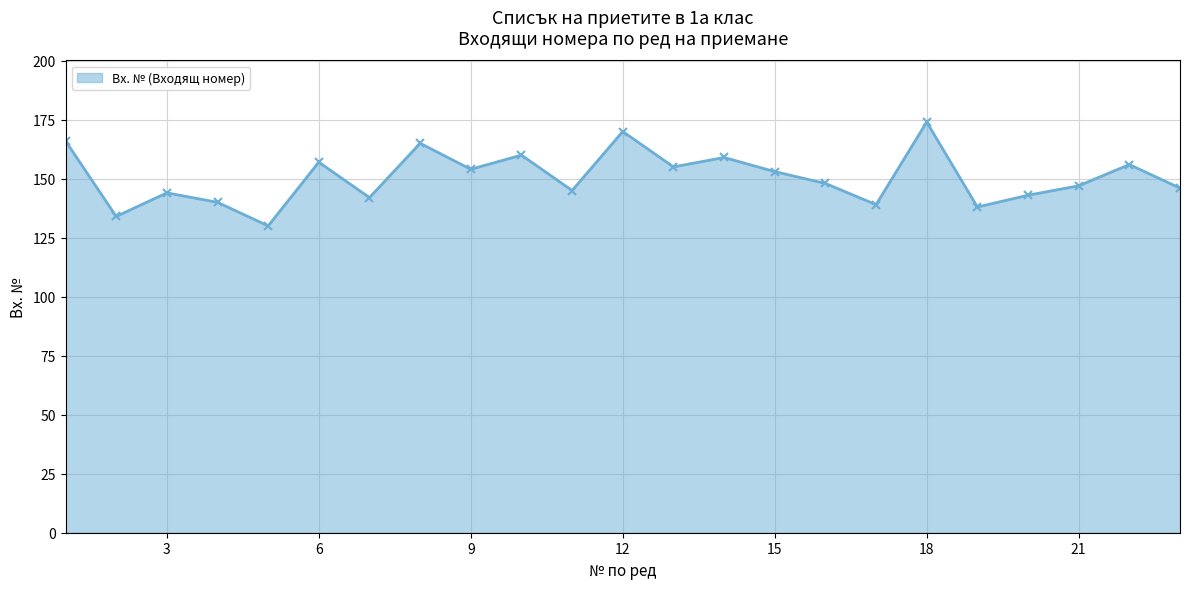

True or false: the data has more than 1 interior local peaks.

True